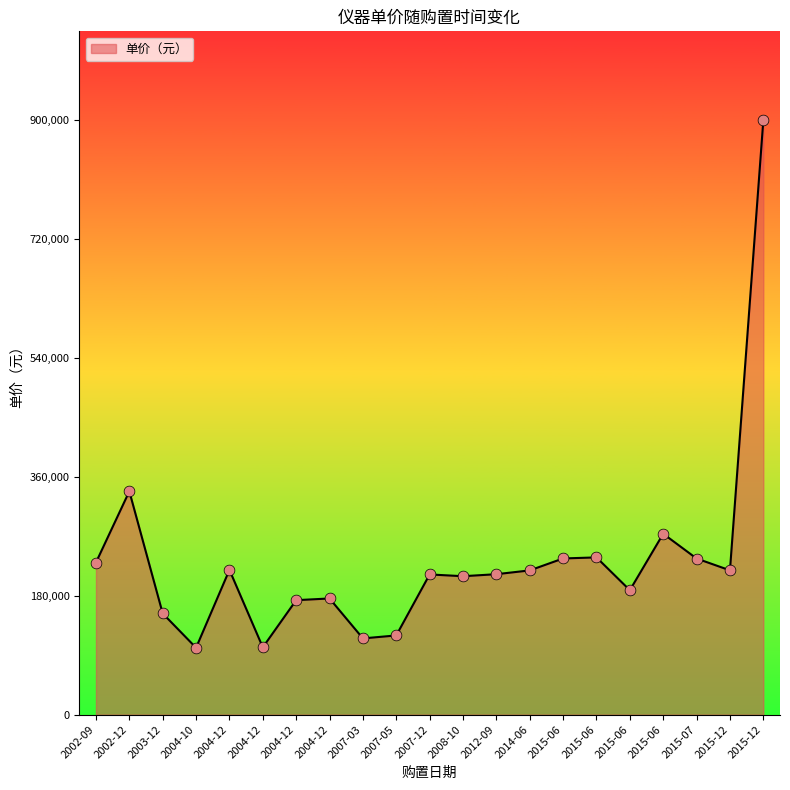

Does the chart have visible grid lines?

No